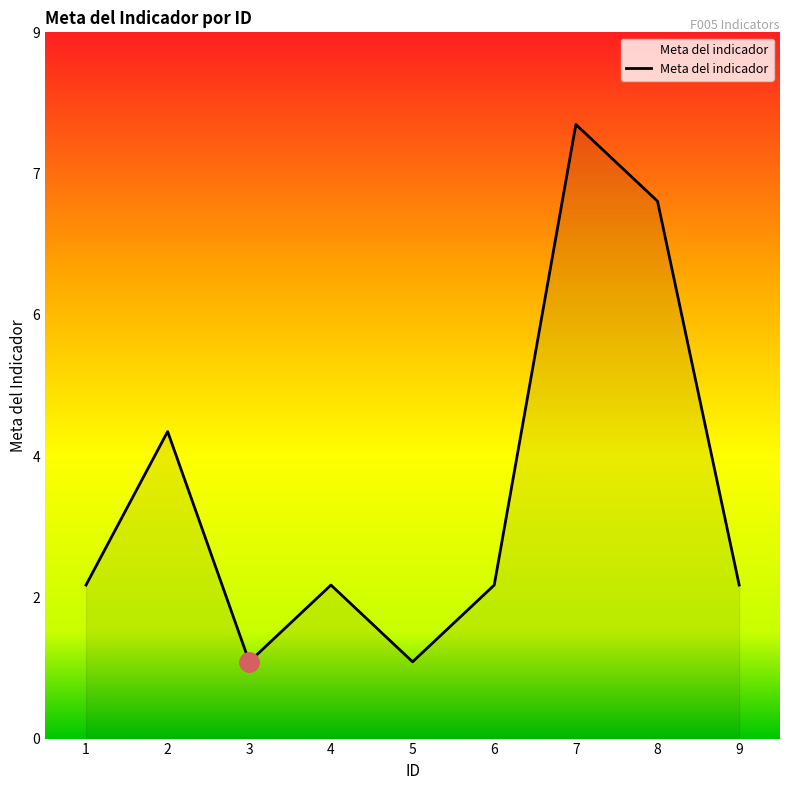

The value at 7 is 13. True or false?

False